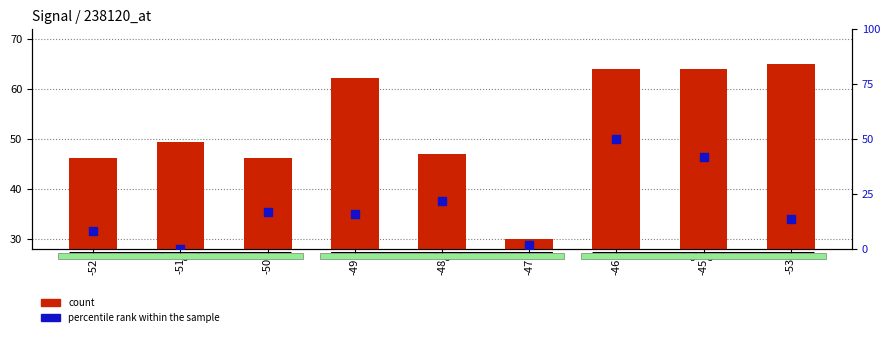

Which series contains the lowest Y value?

percentile rank within the sample